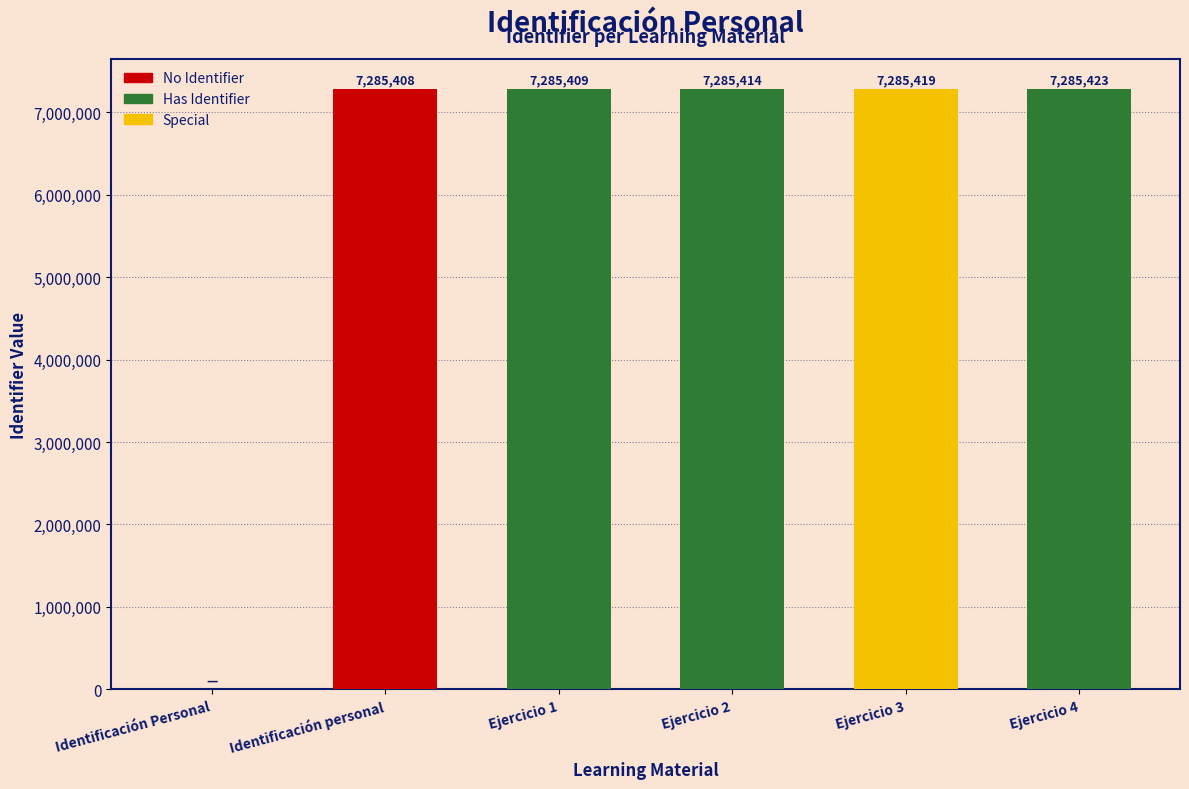

Reading left to right, transcribe all the data shown in this chart.

0	7285408	7285409	7285414	7285419	7285423